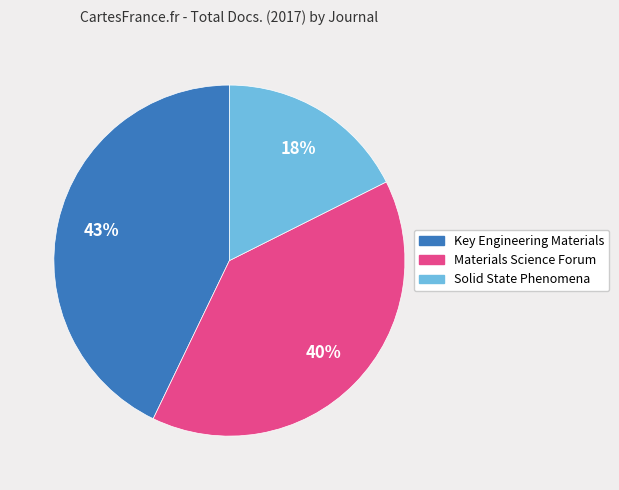

Approximately how many times larger is the value at Key Engineering Materials compared to Materials Science Forum?

1.1